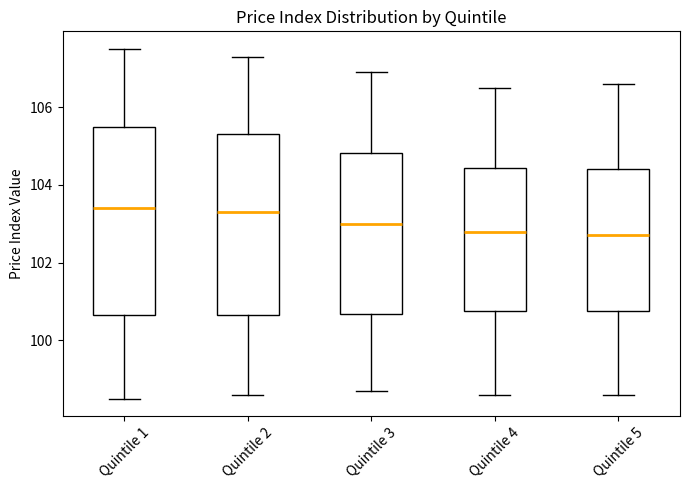

Where is the upper edge of the box for Quintile 4 on the y-axis? The values are not printed on the chart, so give them approximately, as read against the axis.

104.4